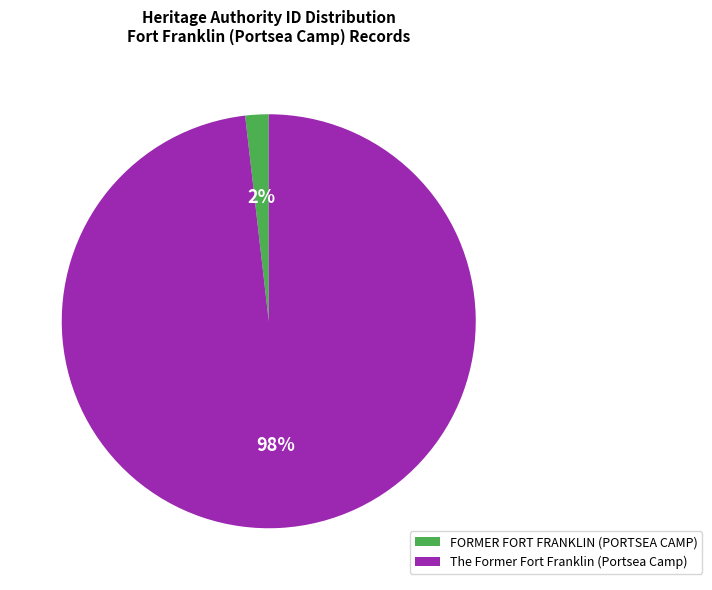

Combined, do FORMER FORT FRANKLIN (PORTSEA CAMP) and The Former Fort Franklin (Portsea Camp) account for over 50%?

Yes